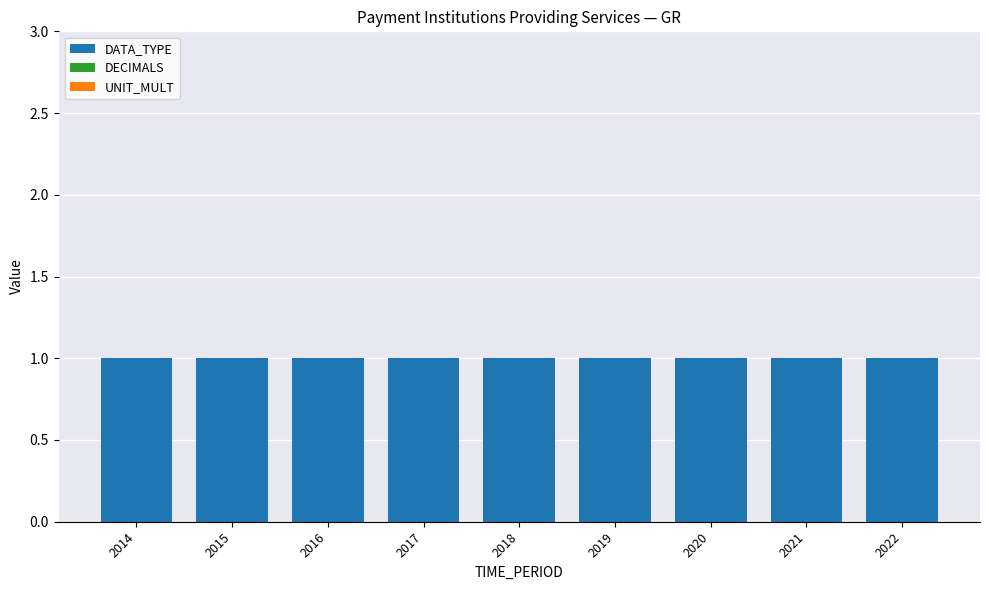

How many groups of bars are there?

9